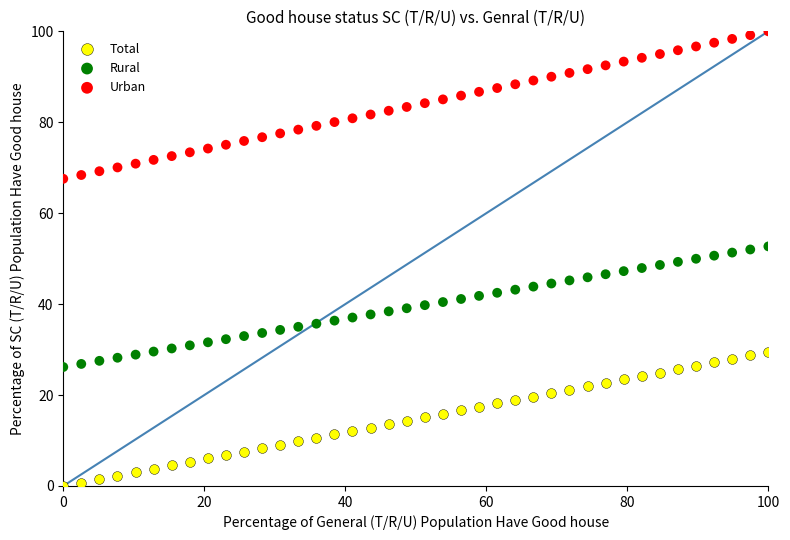

What are all the series names shown in the legend?

Total, Rural, Urban